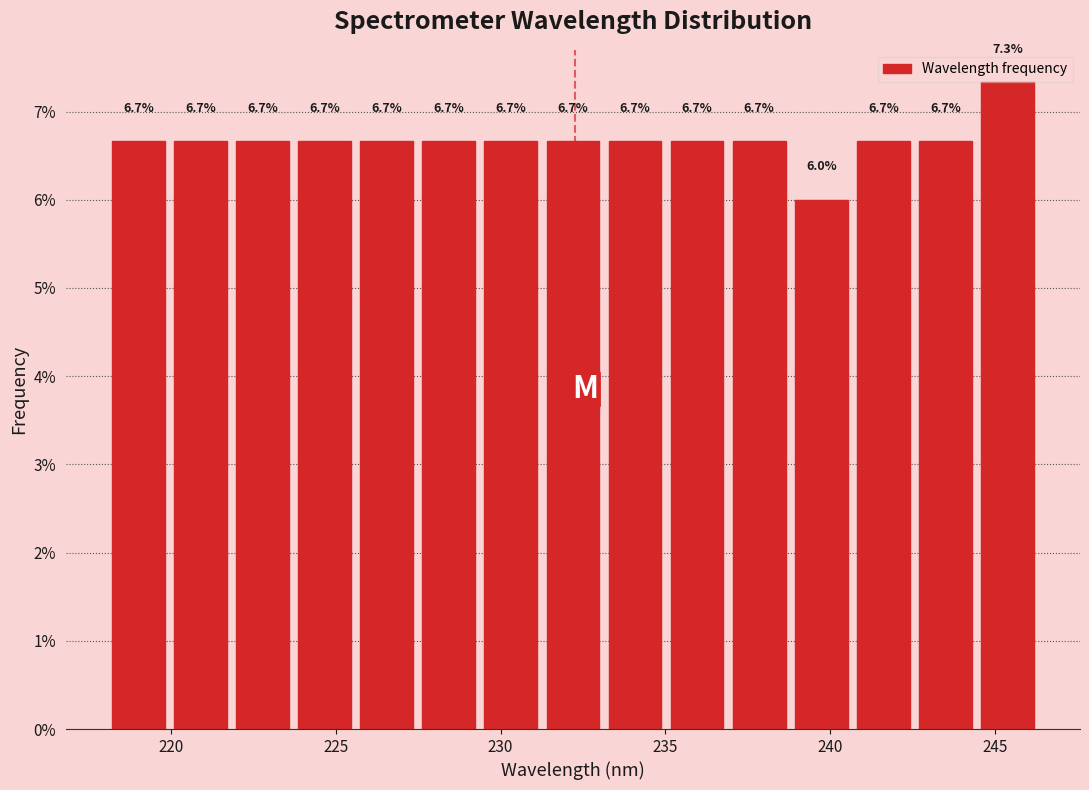

Around what value on the x-axis is the tallest bar? Give the approximate position of its centre, as read against the axis.

245.5